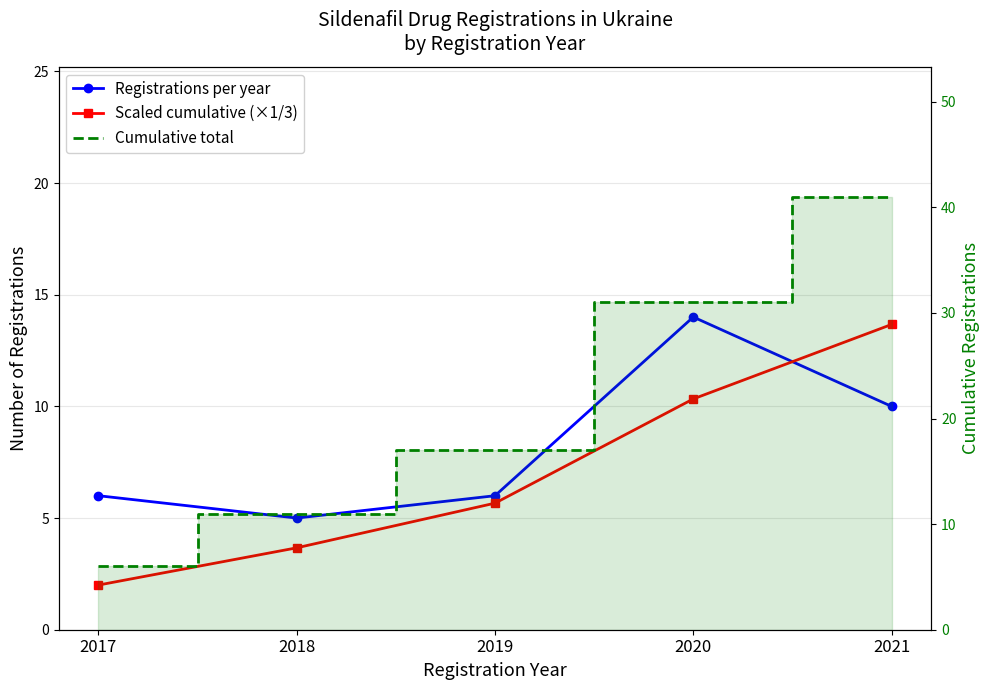

What is the sum of the Scaled cumulative (×1/3) values at 2017 and 2021?

15.7